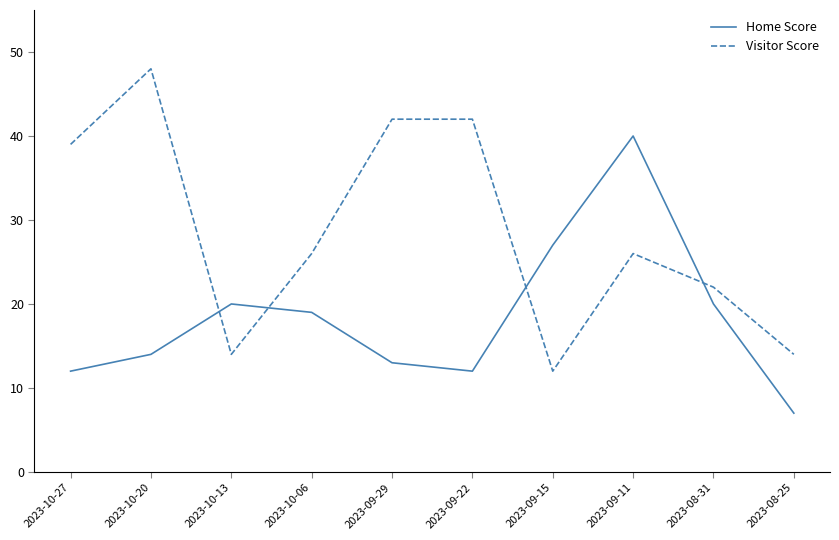

How many distinct data groups are displayed?

2